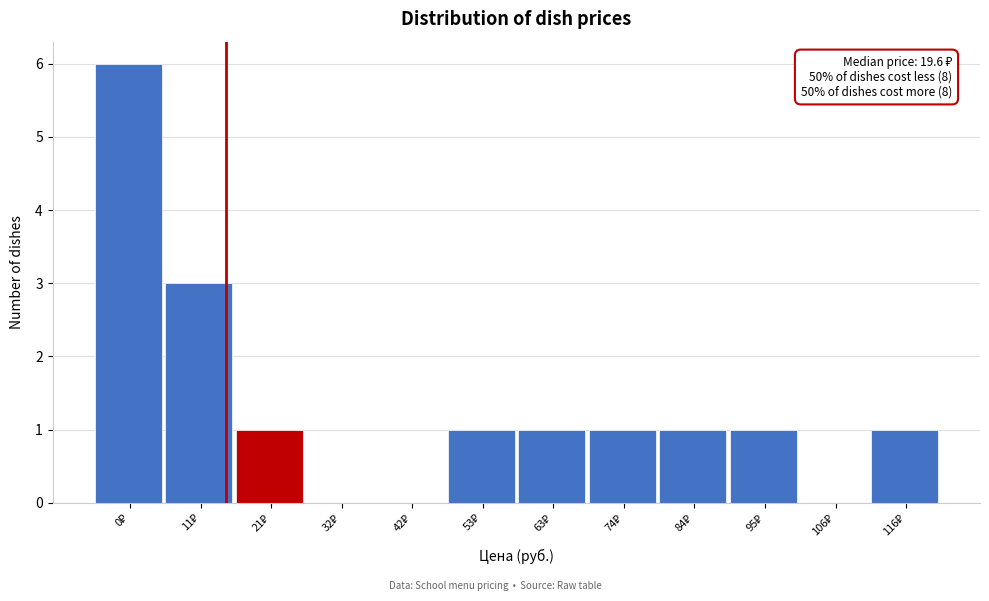

What is the sum of all values?

16